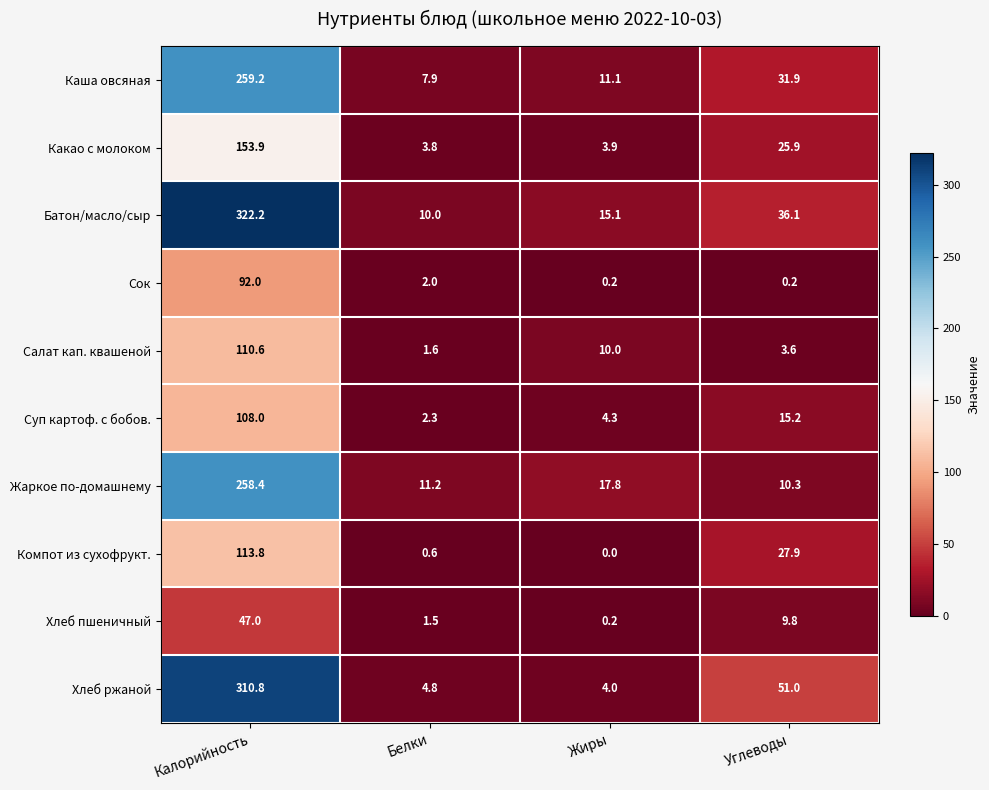

Where is Сок nearest to the value 46?

Белки